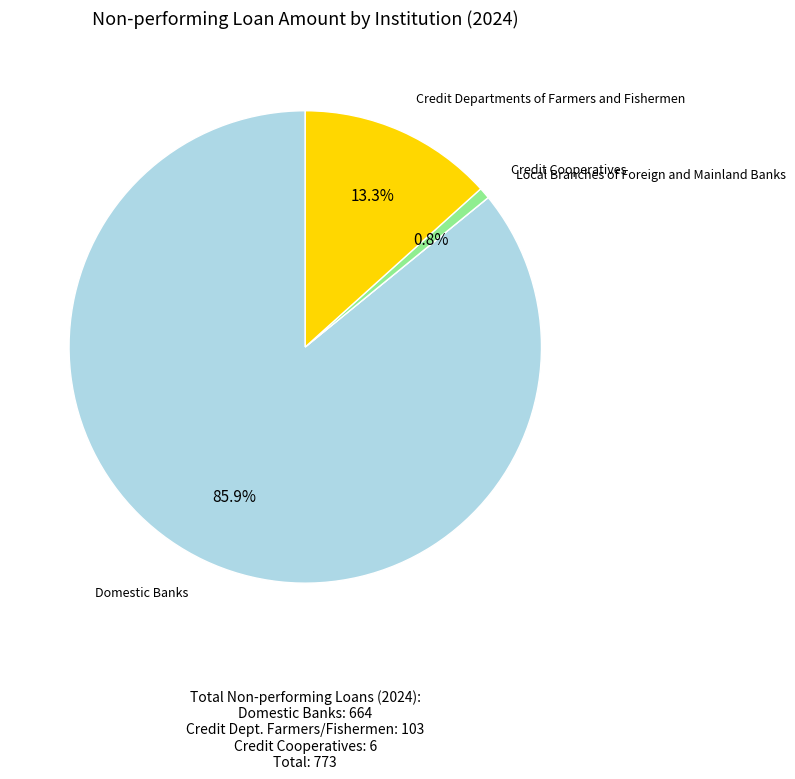

What portion of the pie excludes Credit Cooperatives?

99.2%